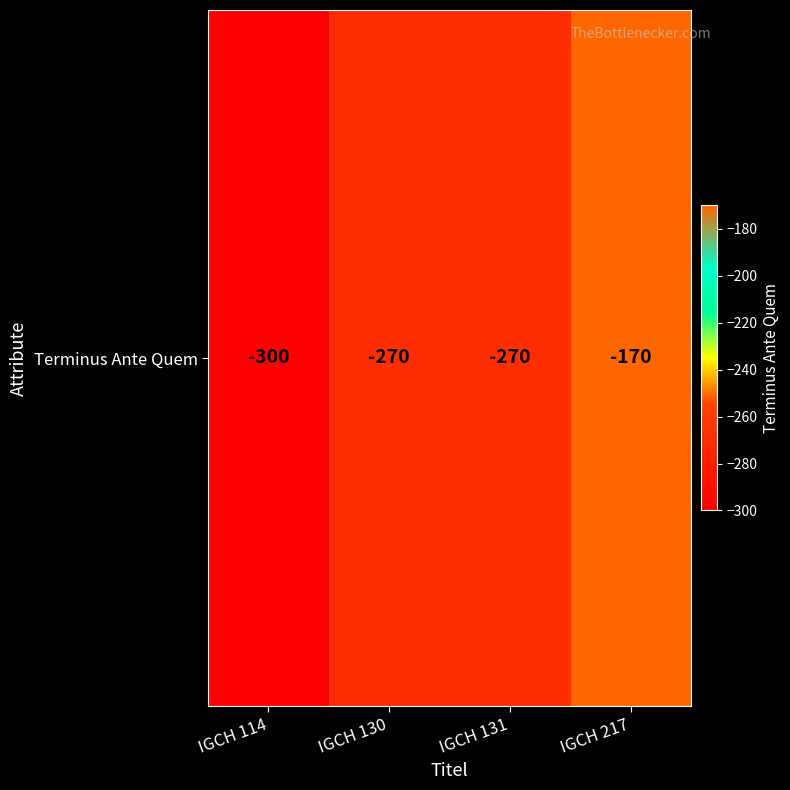

Which has a higher value, IGCH 114 or IGCH 131?

IGCH 131